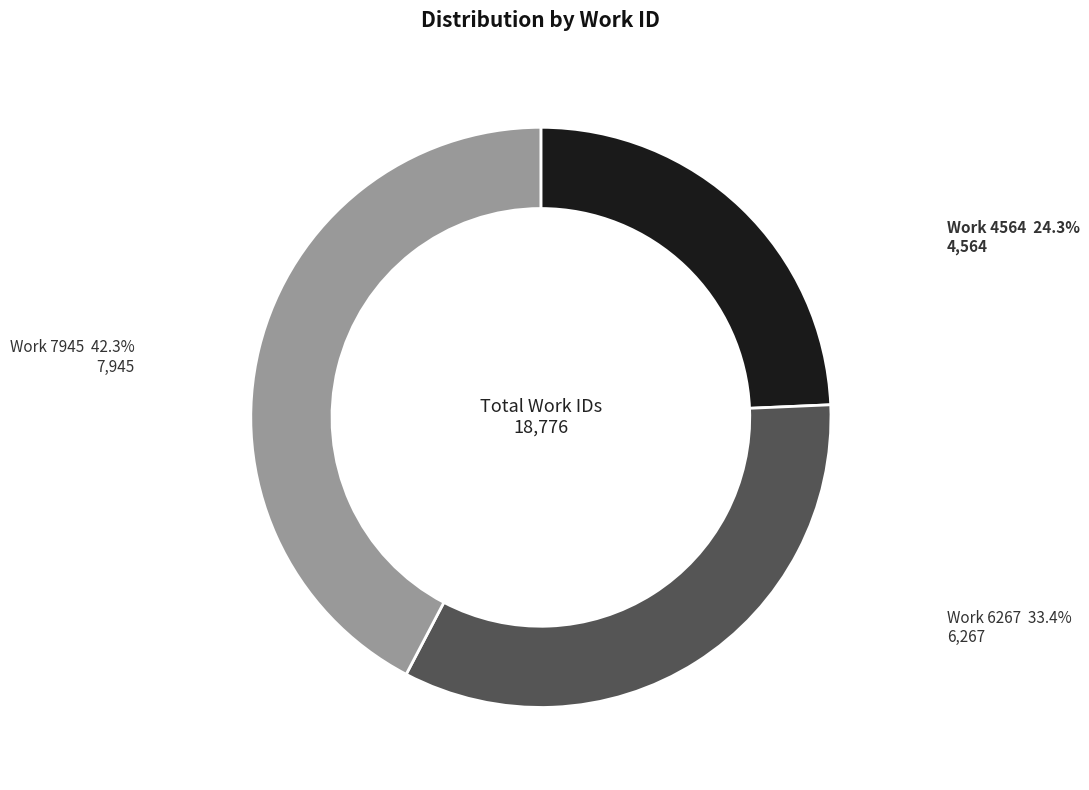

Which has a higher value, Work 7945 or Work 6267?

Work 7945